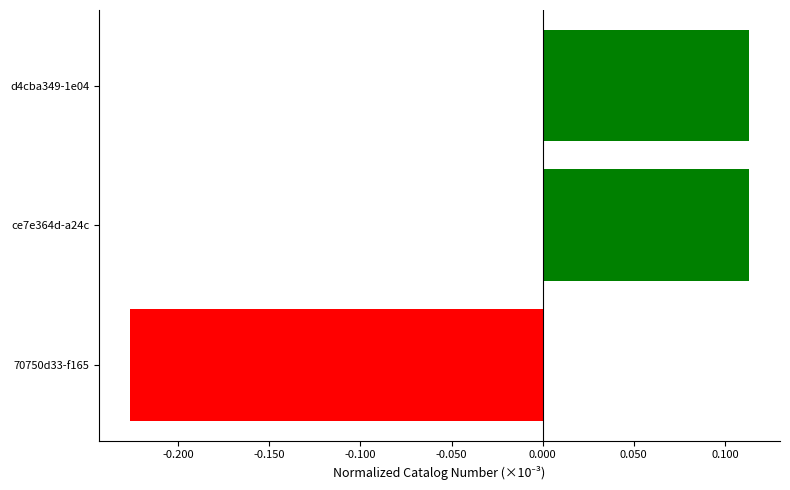

What is the change in value from 70750d33-f165 to ce7e364d-a24c?

+0.3